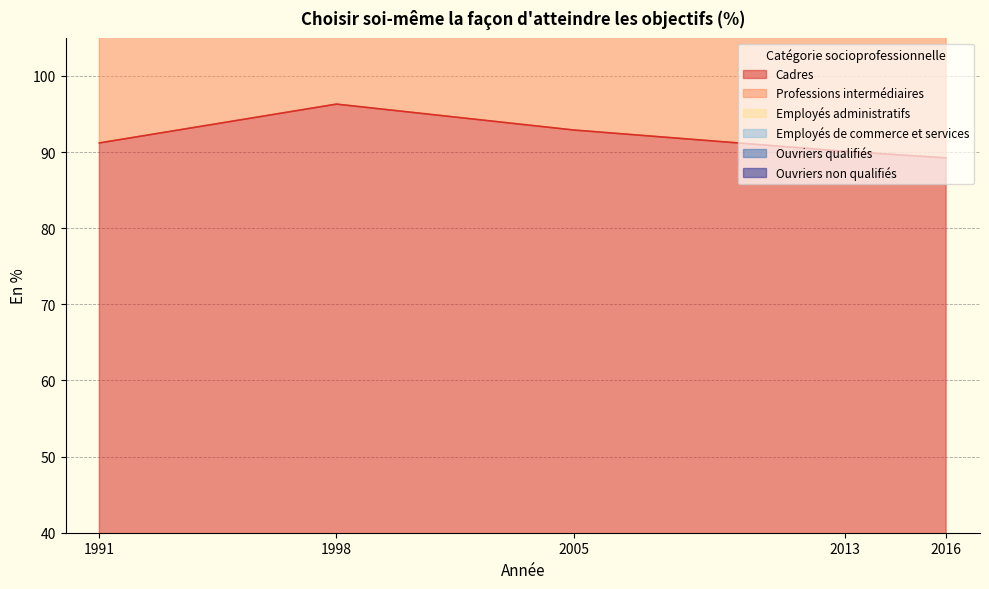

At 2005, list the series in order from largest to smallest.

Employés de commerce et services, Professions intermédiaires, Cadres